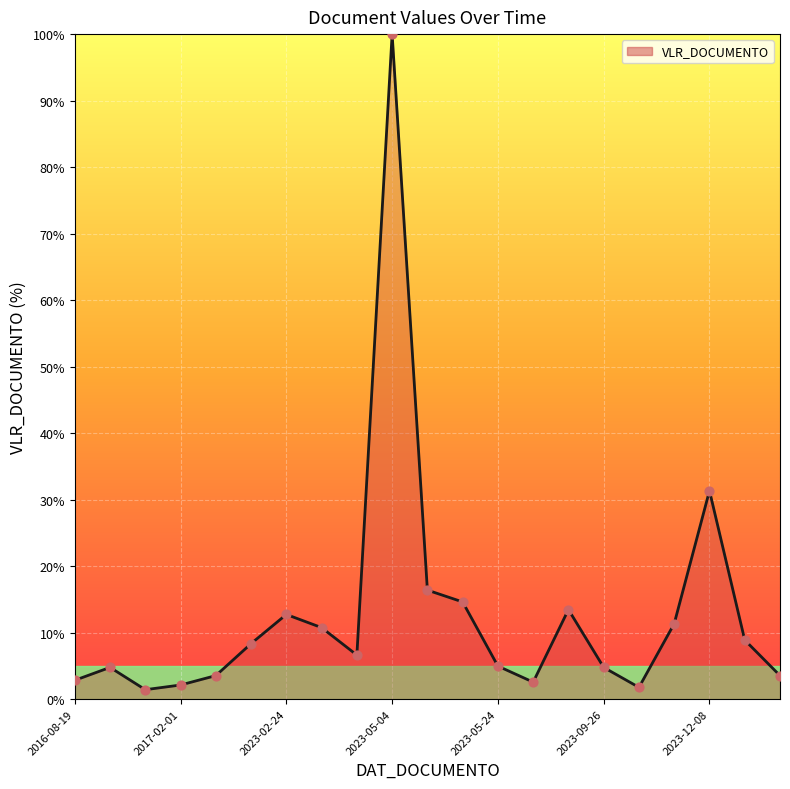

What is the maximum value shown in the chart?

100.0